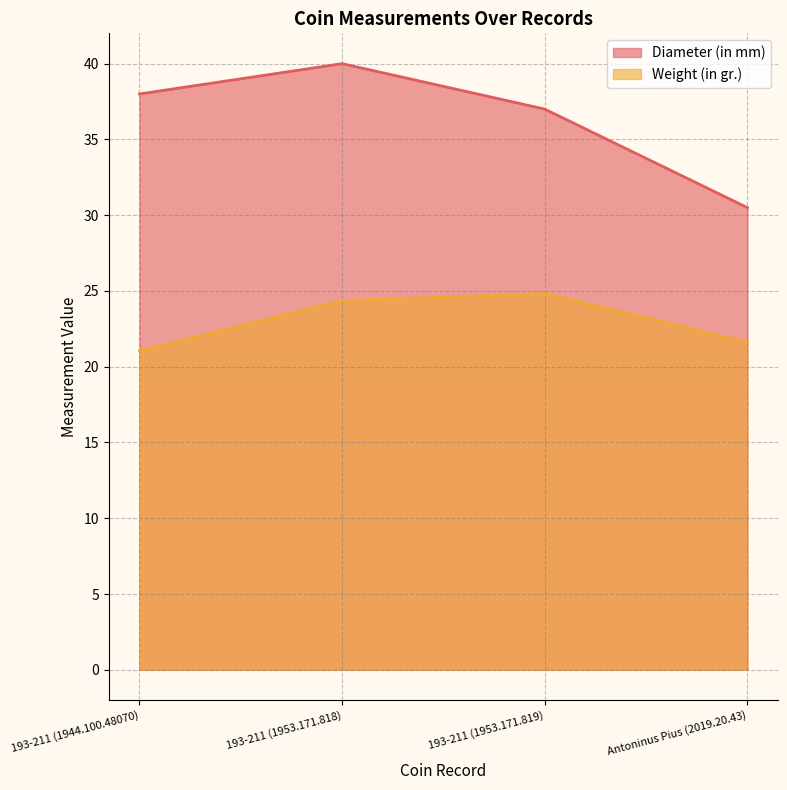

Where is Diameter (in mm) nearest to the value 35?

193-211 (1953.171.819)